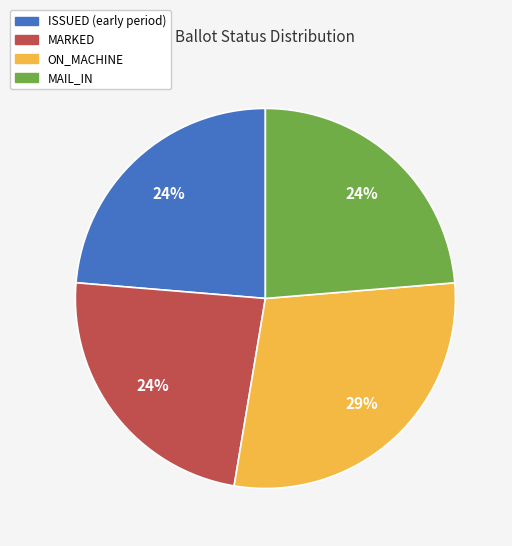

How many slices are in this pie chart?

4